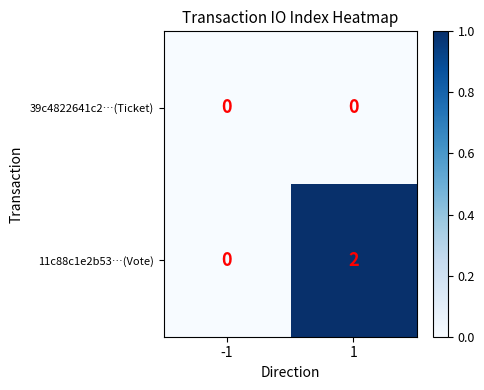

Reading left to right, transcribe all the data shown in this chart.

39c4822641c2…(Ticket): 0	0
11c88c1e2b53…(Vote): 0	2